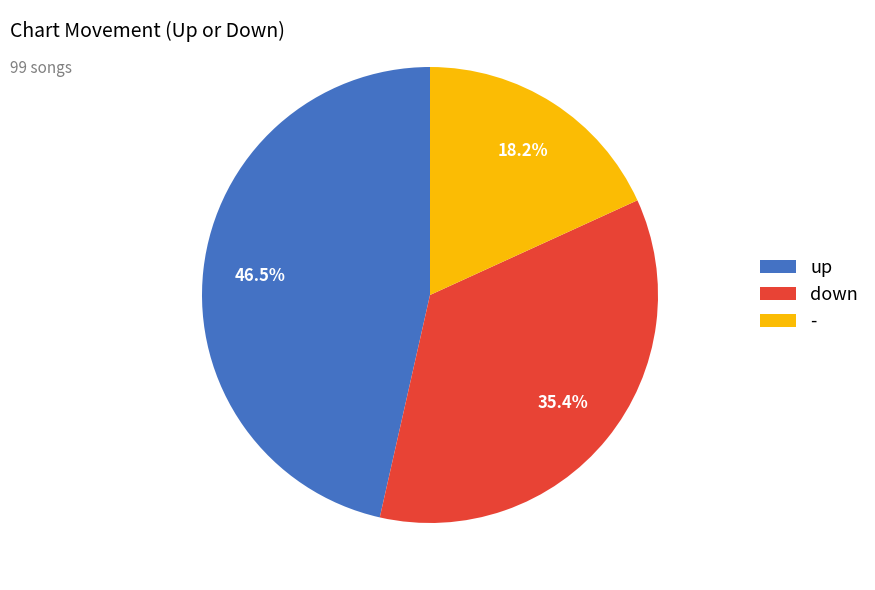

Combined, do up and down account for over 50%?

Yes